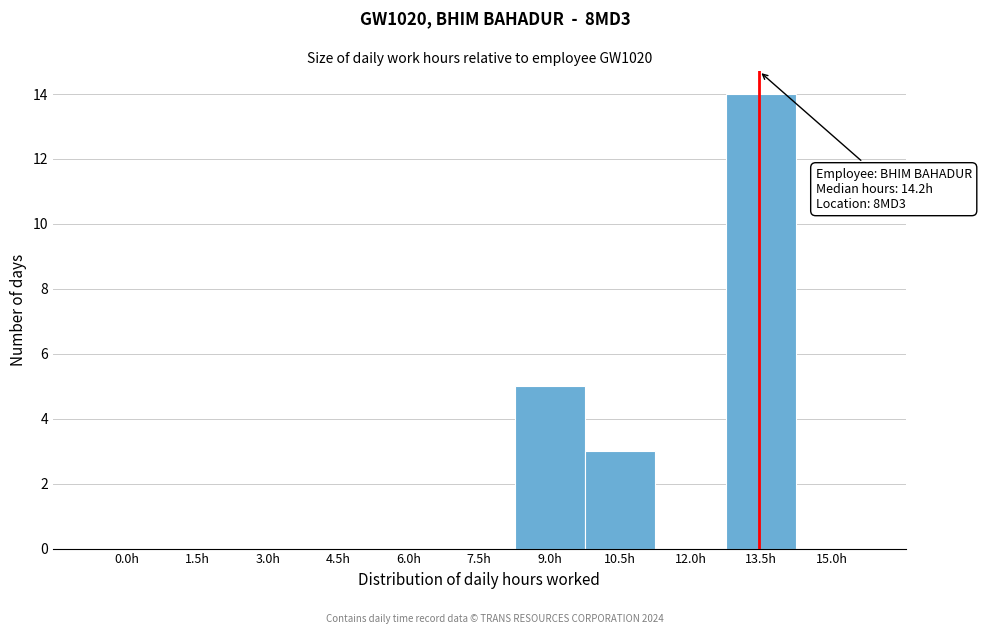

Reading left to right, what are all the values shown in this chart?

0.0h=0	1.5h=0	3.0h=0	4.5h=0	6.0h=0	7.5h=0	9.0h=5	10.5h=3	12.0h=0	13.5h=14	15.0h=0